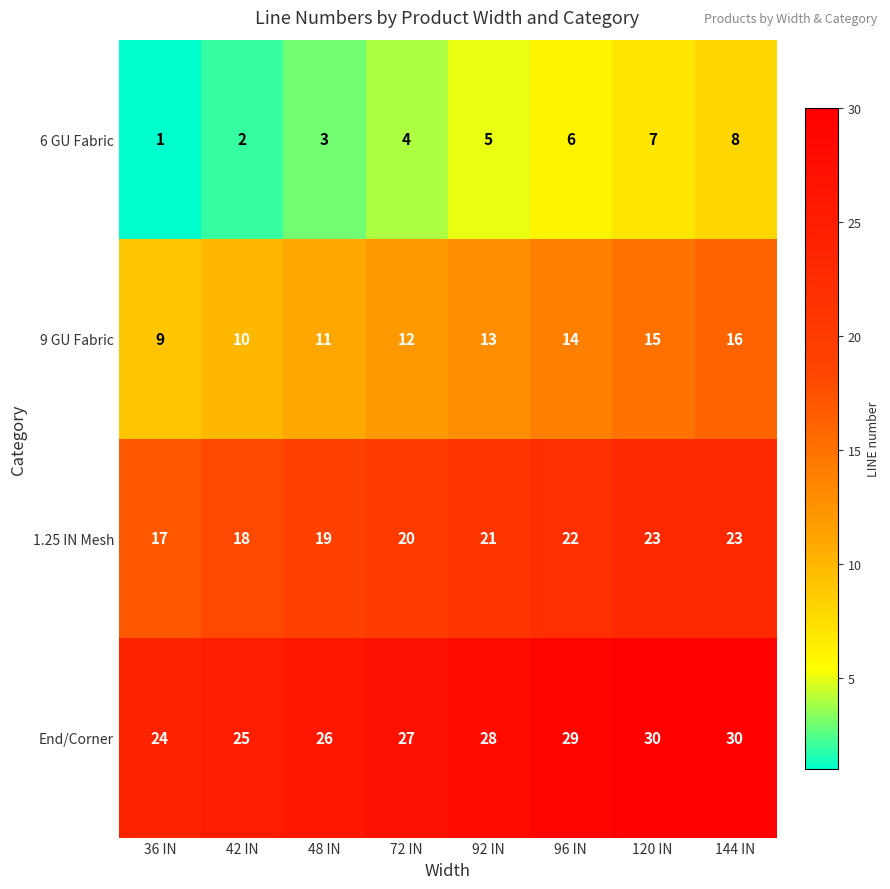

Which series has the largest total across all categories?

End/Corner